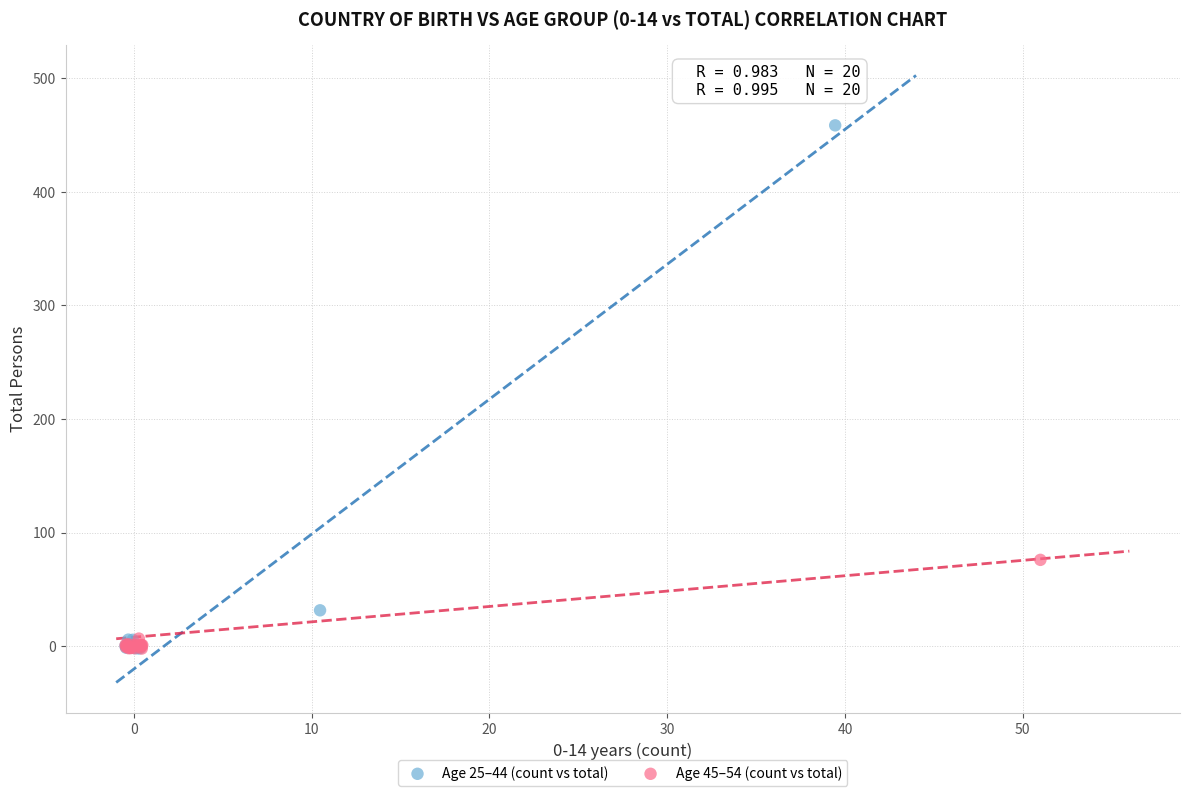

What are all the series names shown in the legend?

Age 25–44 (count vs total), Age 45–54 (count vs total)